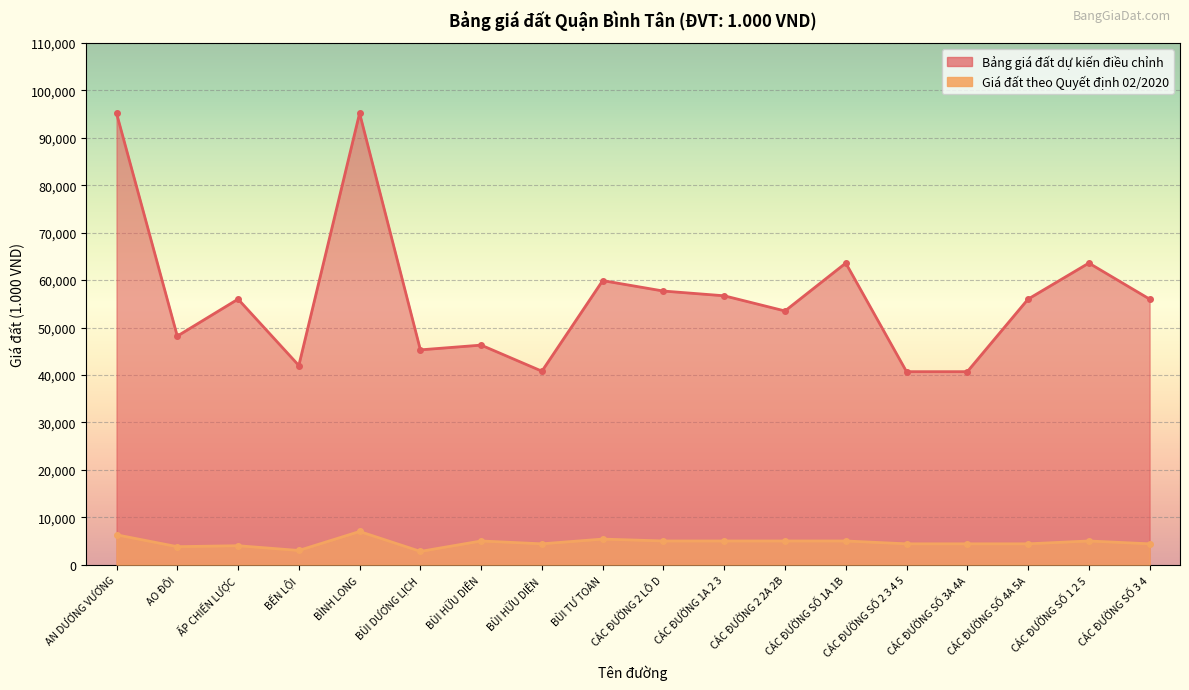

At how many categories does at least one series exceed 79475?

2